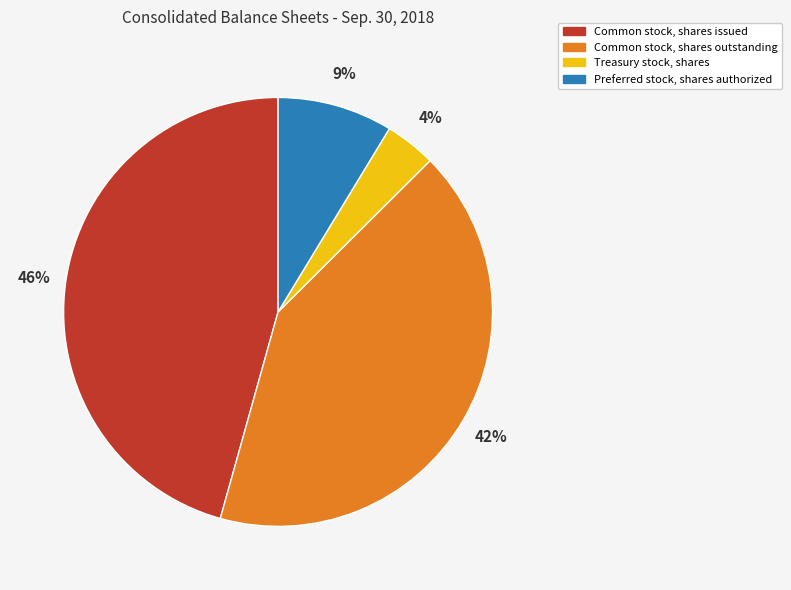

True or false: Preferred stock, shares authorized accounts for 9% of the total.

True